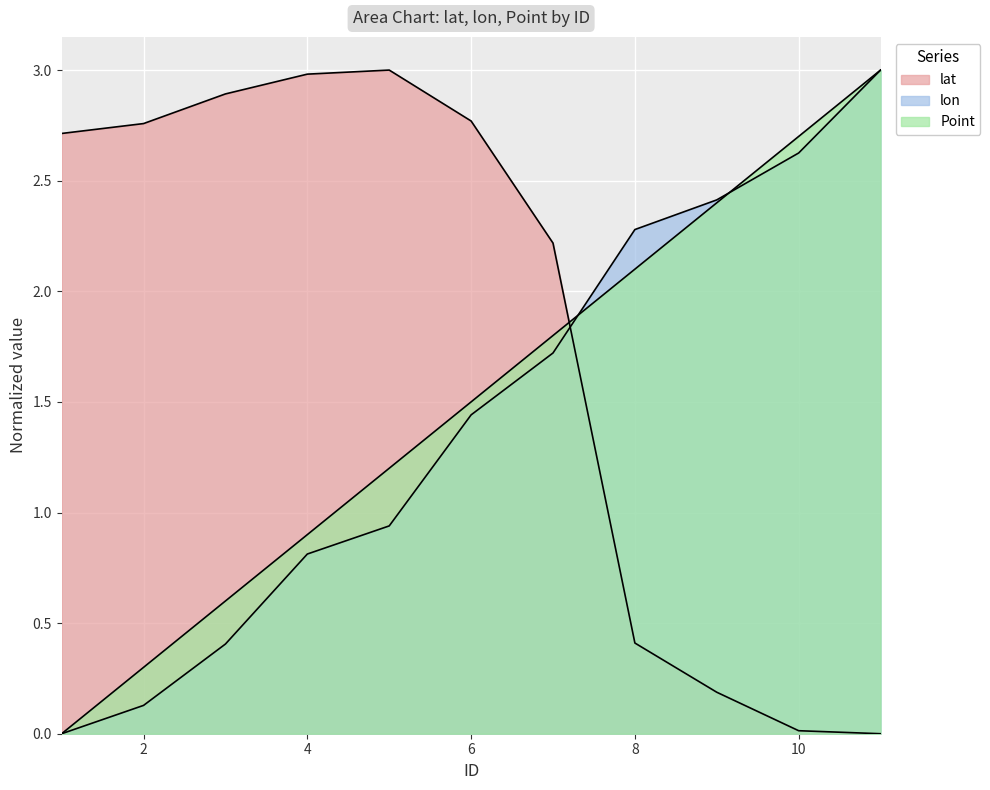

Which series changed the most between 1 and 2?

Point